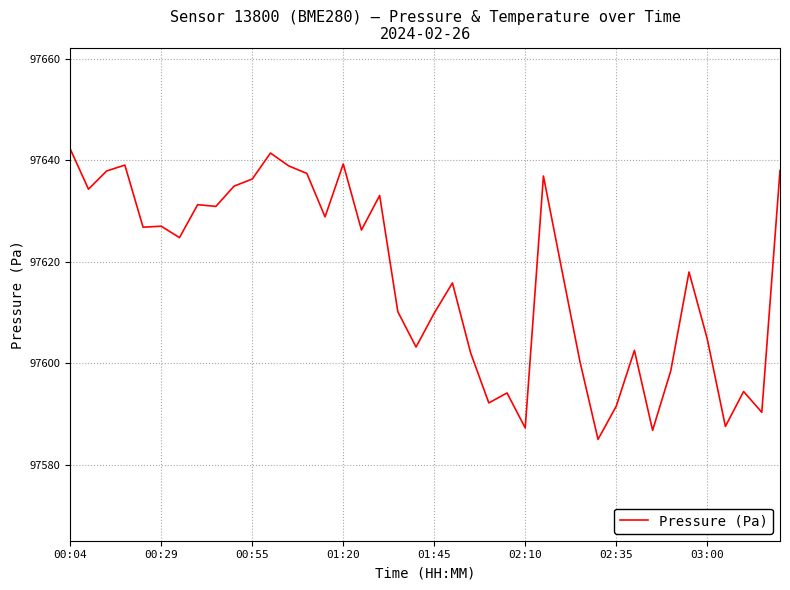

What is the minimum value shown in the chart?

97585.0